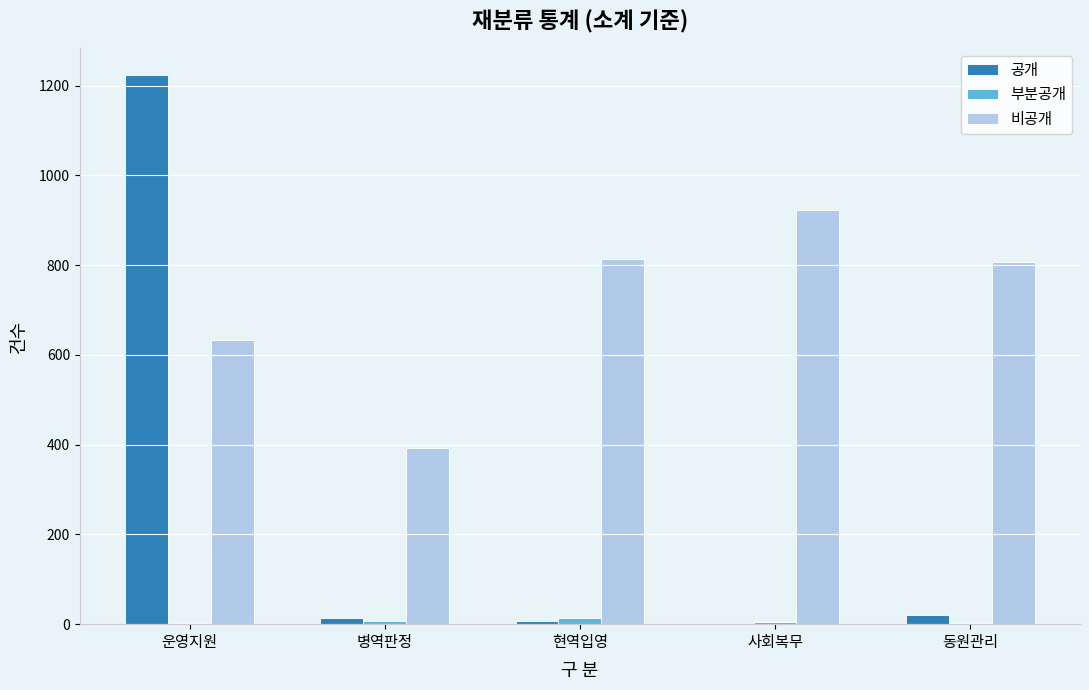

Is it true that 공개 equals 0 at 사회복무?

True